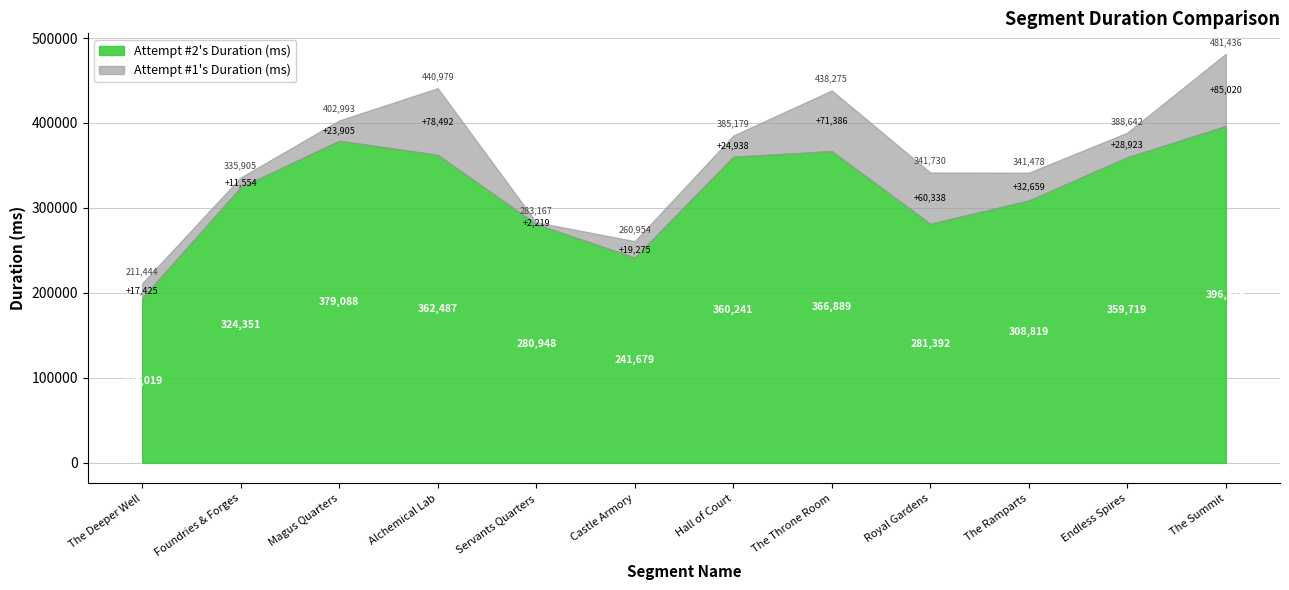

At which label is Attempt #1's Duration (ms) closest to 346440?

Royal Gardens